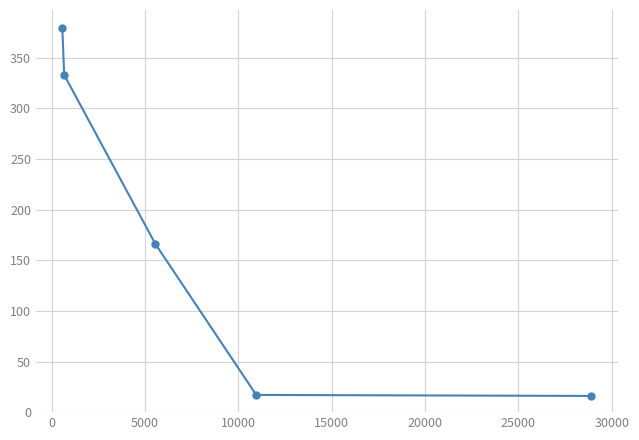

What is the maximum value shown in the chart?

379.0